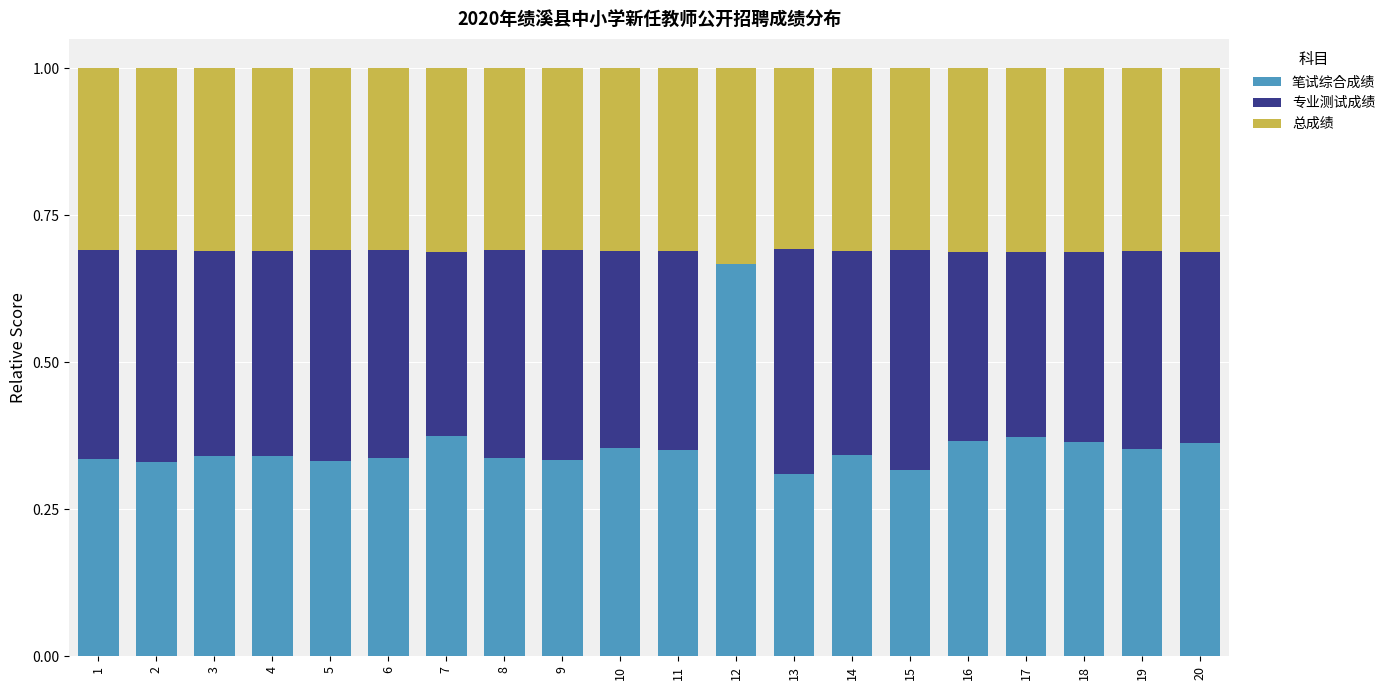

What is the total value across all series at 13?

1.0